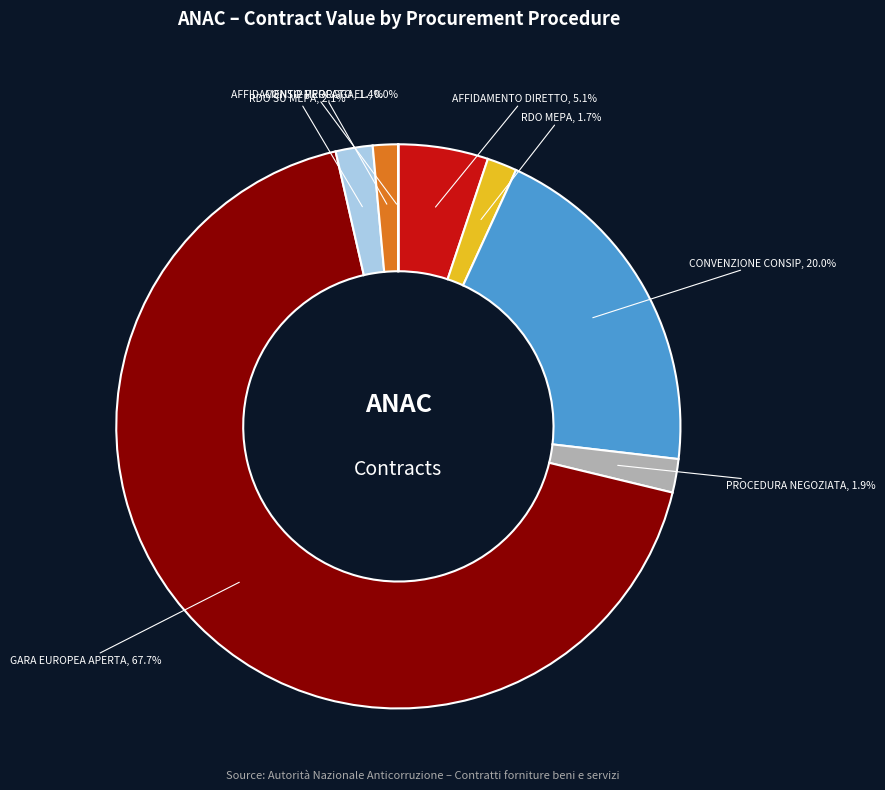

What is the largest slice in the pie chart?

GARA EUROPEA APERTA